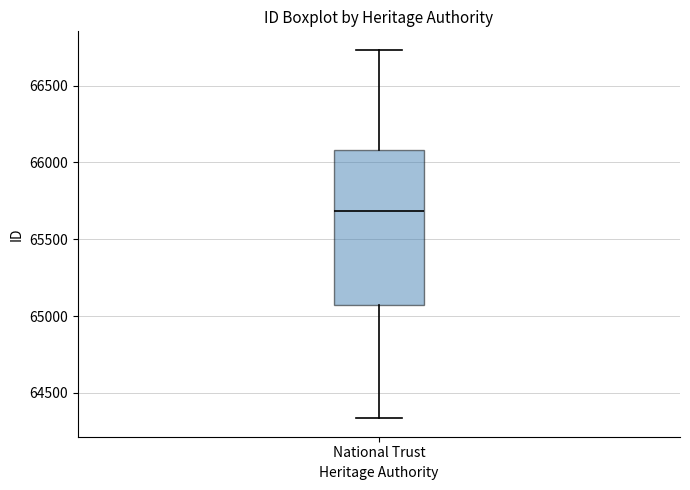

Where is the lower edge of the box for National Trust on the y-axis? The values are not printed on the chart, so give them approximately, as read against the axis.

65050